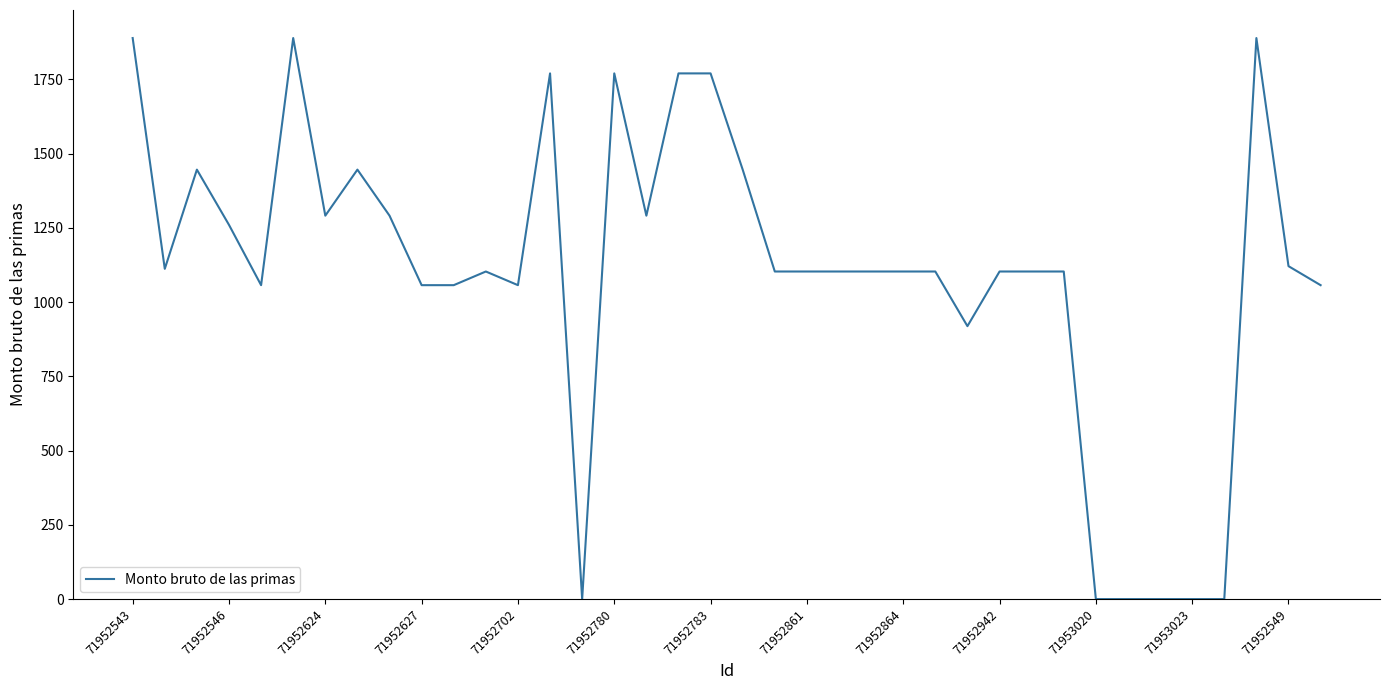

What is the sum of all values?

41685